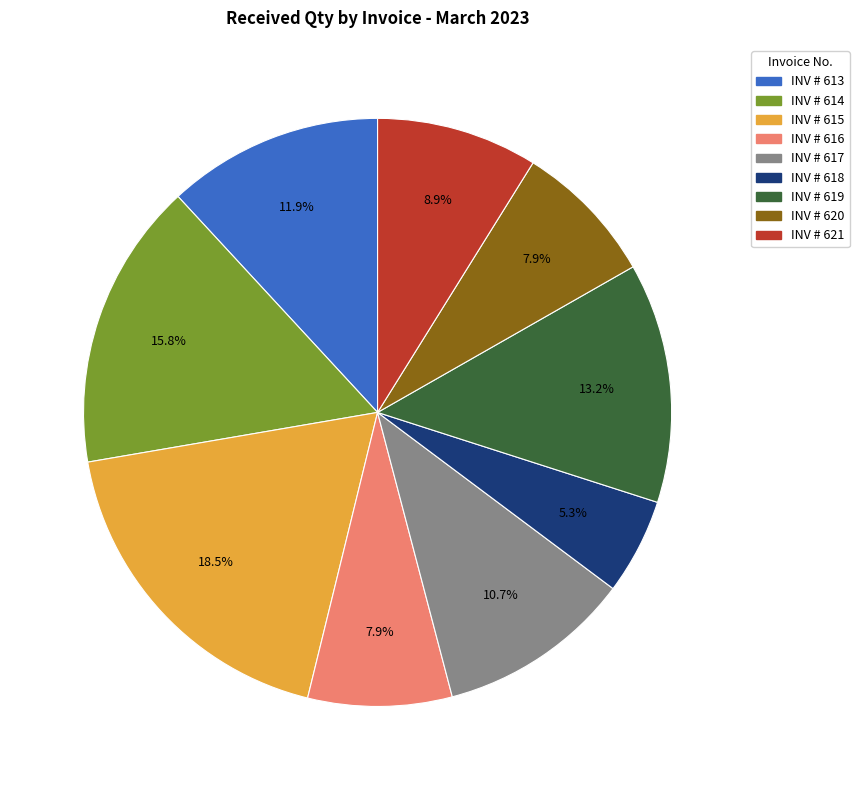

To the nearest percent, what is the combined percentage of INV # 618 and INV # 616?

13%